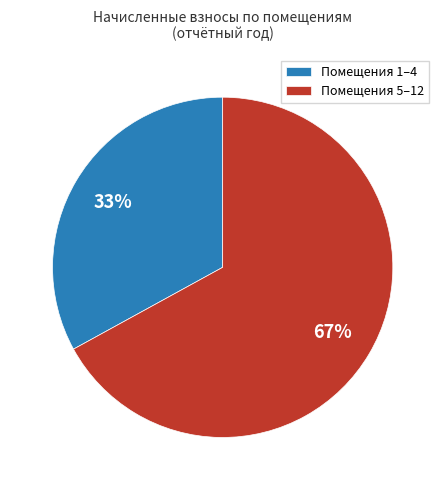

Combined, do Помещения 1–4 and Помещения 5–12 account for over 50%?

Yes